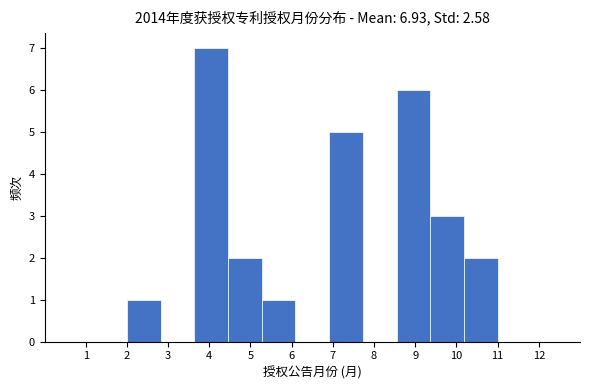

Over which range of the x-axis is the bar tallest?

3.6 to 4.5